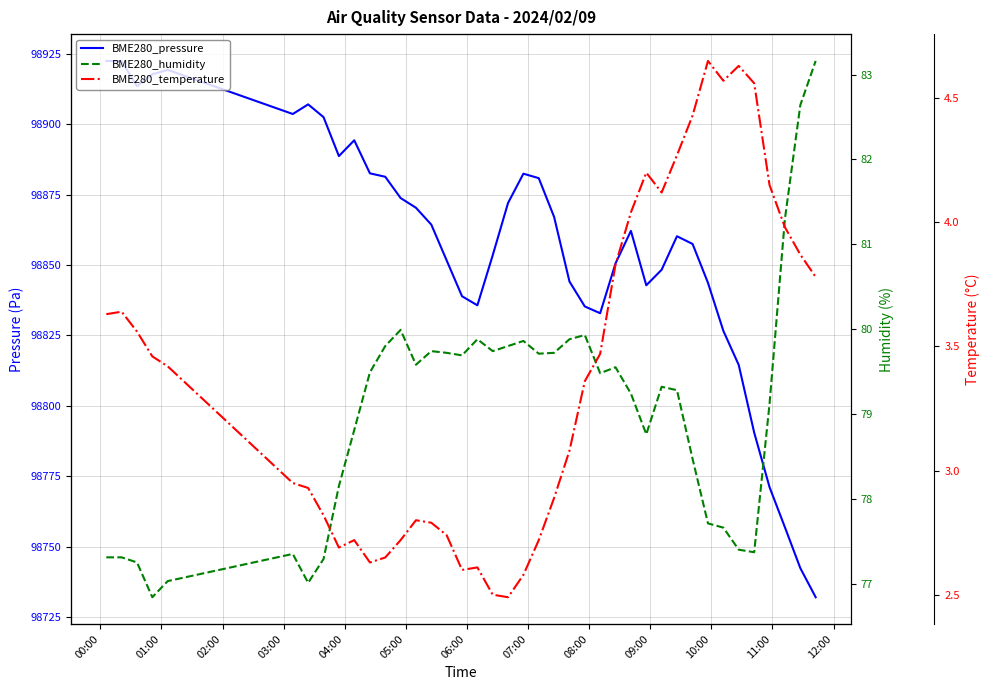

What is the maximum value for BME280_pressure?

98922.4